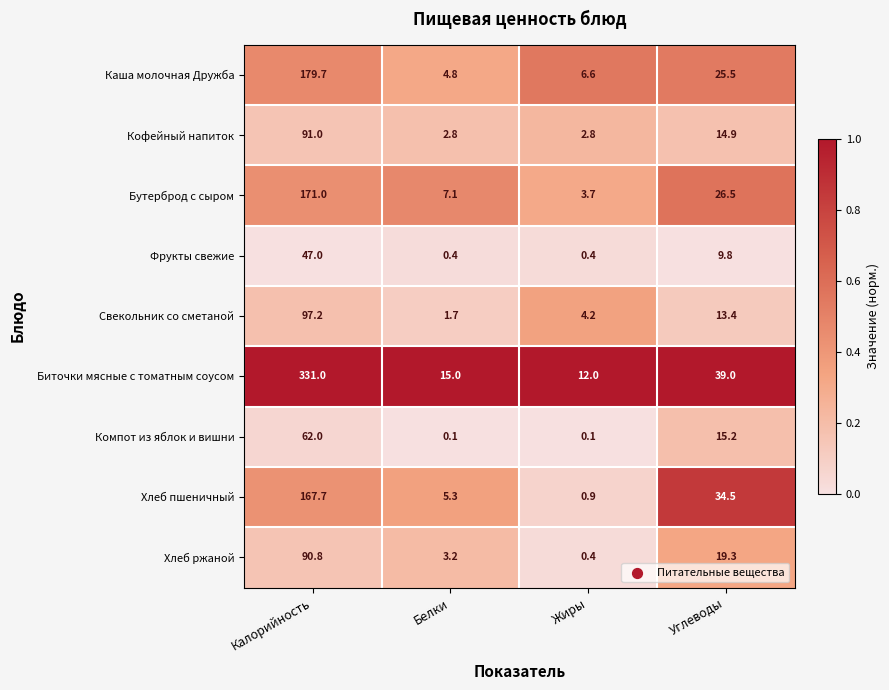

Rank the series at Калорийность from highest to lowest value.

Биточки мясные с томатным соусом, Каша молочная Дружба, Бутерброд с сыром, Хлеб пшеничный, Свекольник со сметаной, Кофейный напиток, Хлеб ржаной, Компот из яблок и вишни, Фрукты свежие